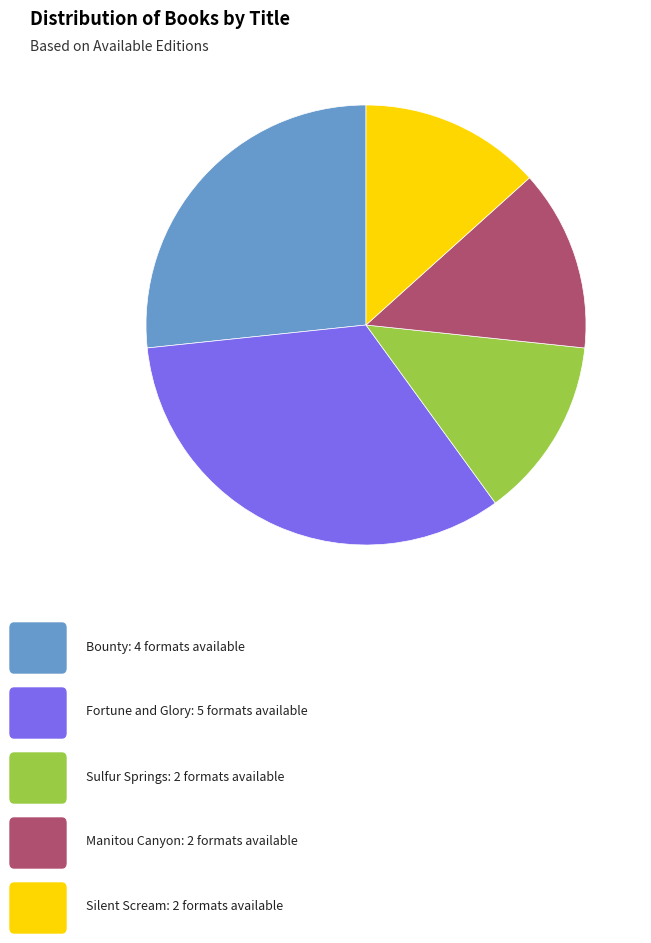

Does any single category account for the majority?

No